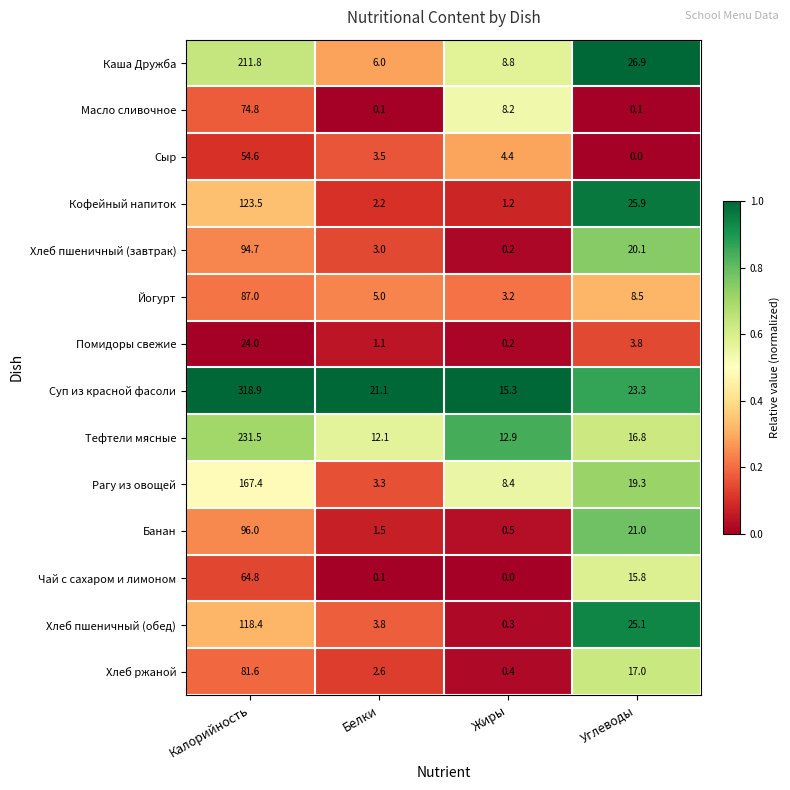

Count the number of categories in the chart.

4